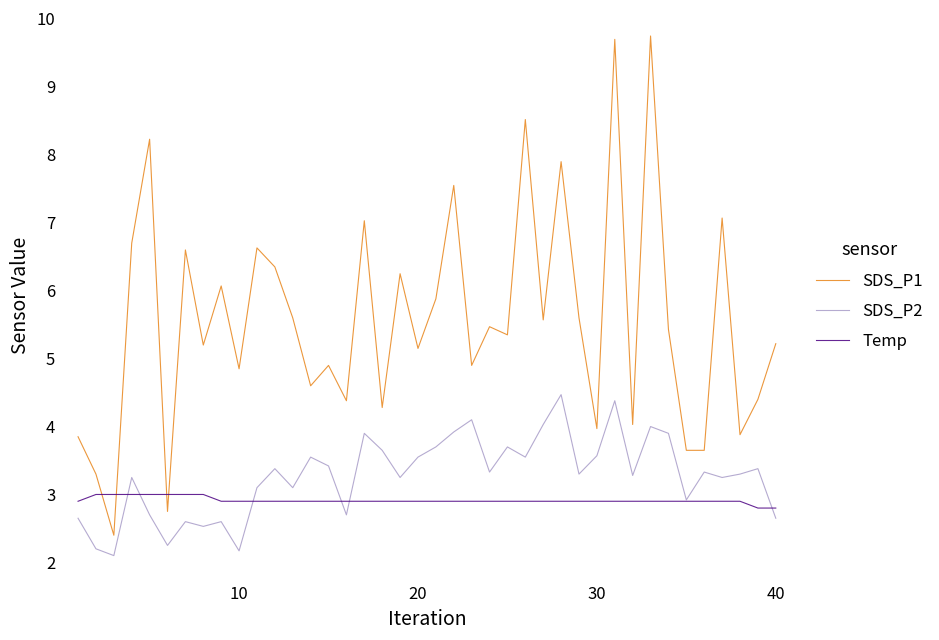

How many intersections are there between SDS_P1 and Temp?

4